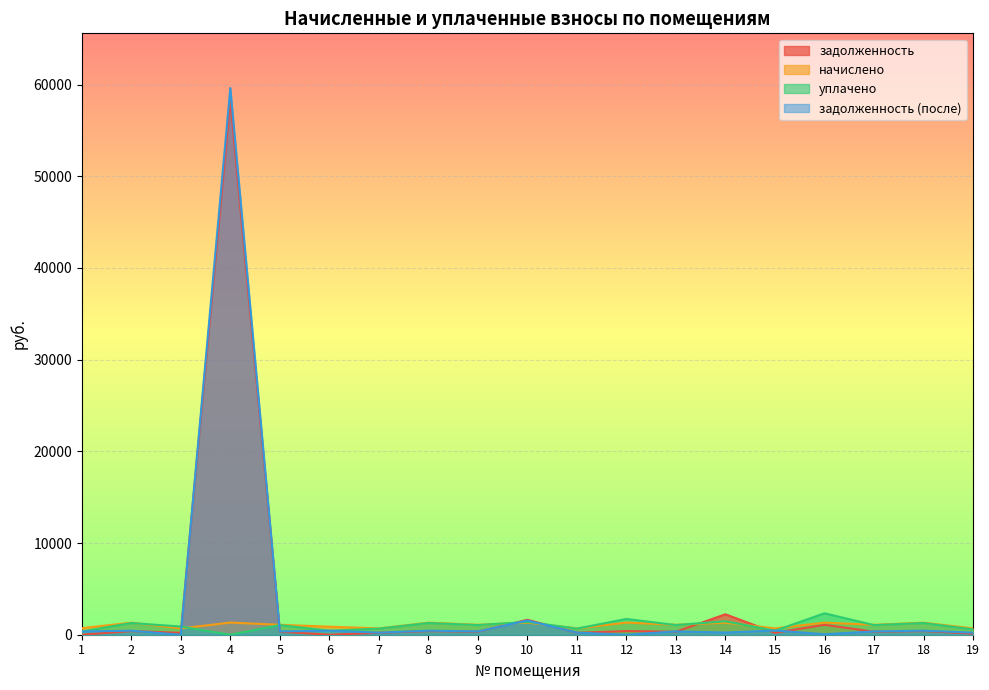

Between which two adjacent categories do задолженность and уплачено first intersect?

3 and 4